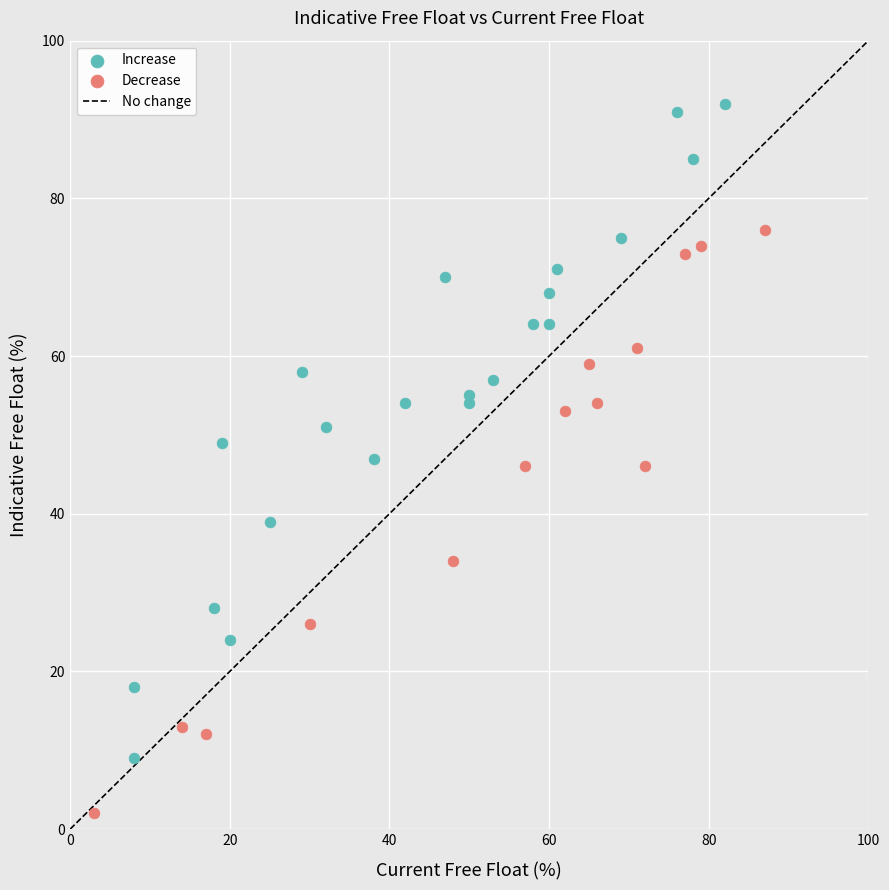

Which series has the widest spread of Y values?

Increase